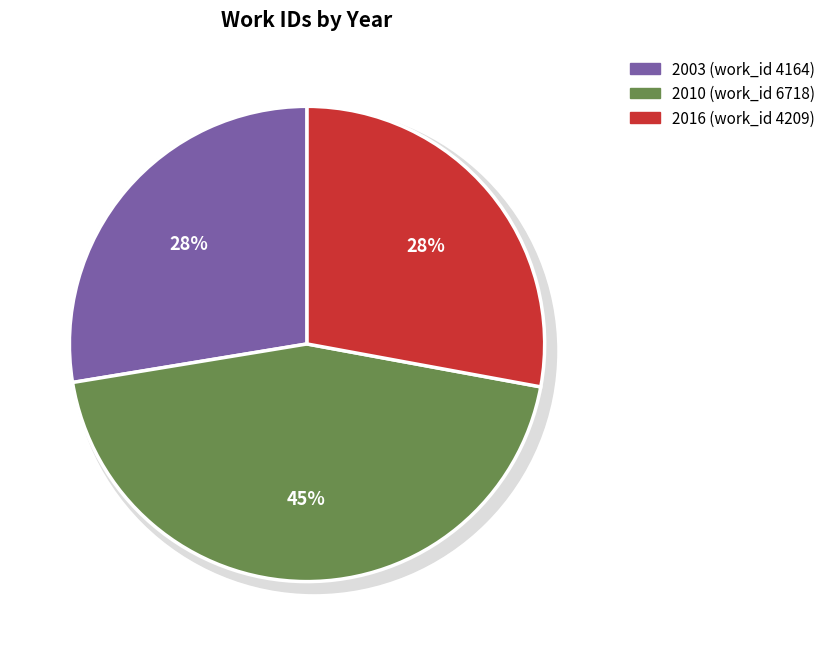

Count the number of slices in the pie.

3